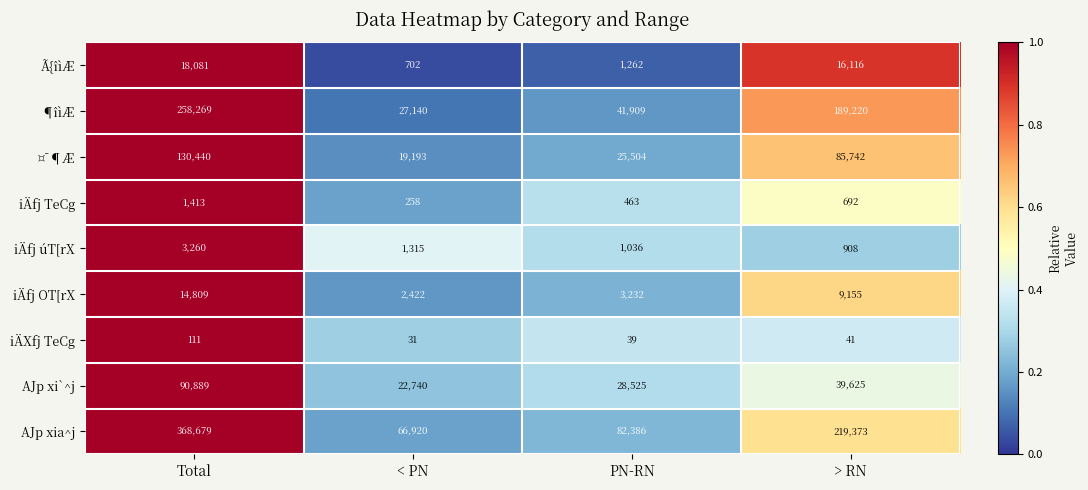

Which series has the widest spread of values?

AJp xia^j